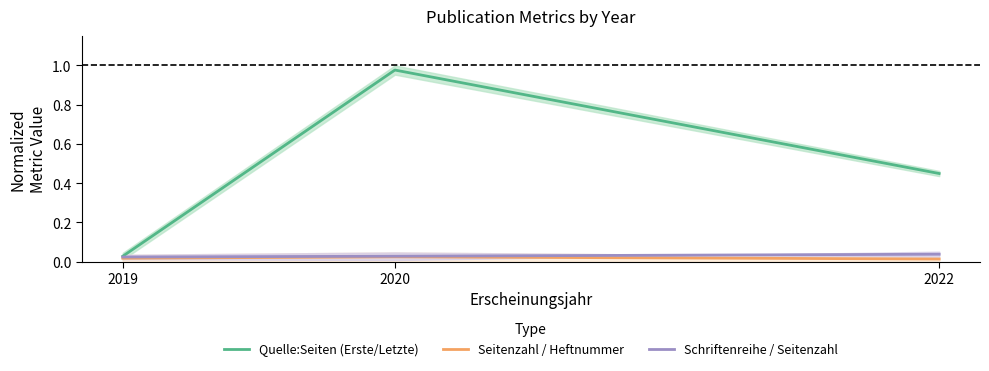

Which series has the largest total across all categories?

Quelle:Seiten (Erste/Letzte)